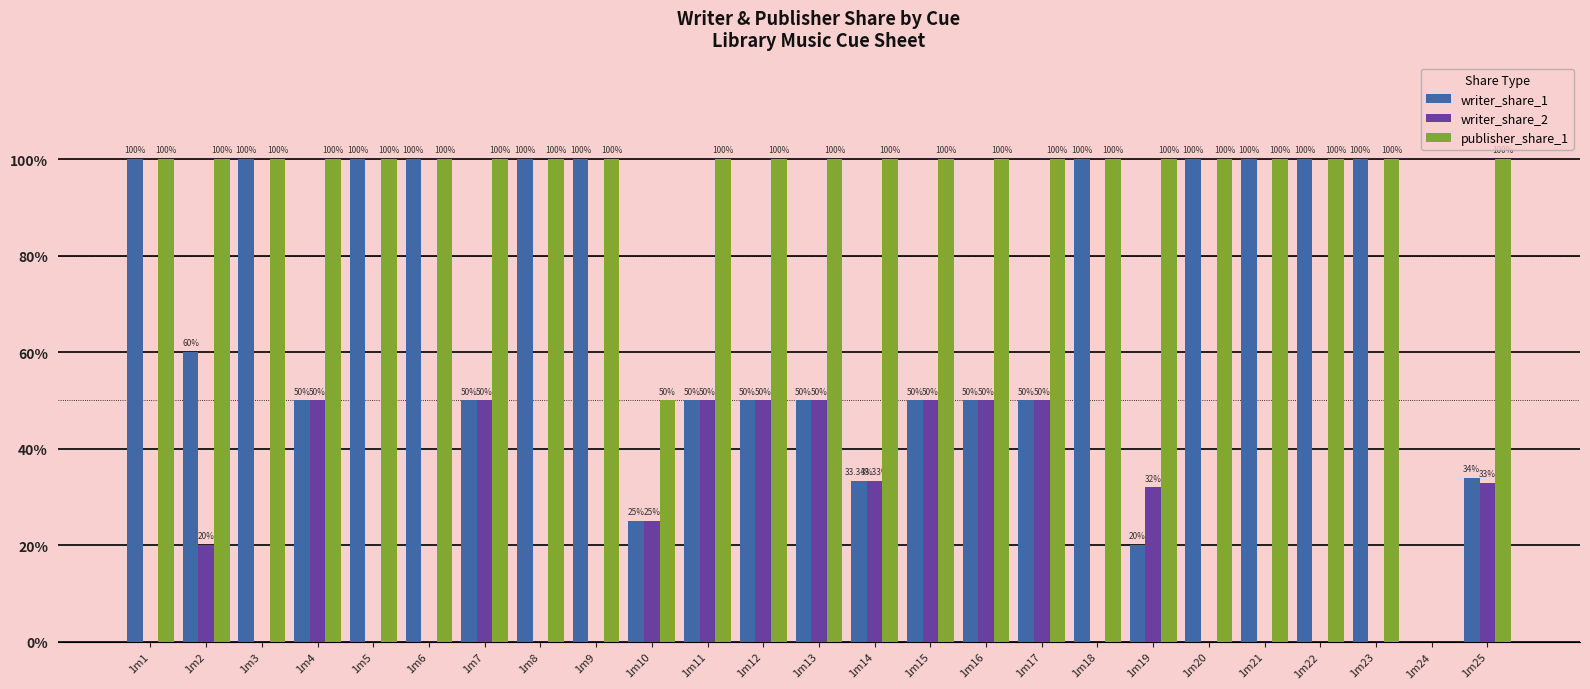

Reading left to right, what are all the values shown in this chart?

writer_share_1: 1m1=100.0	1m2=60.0	1m3=100.0	1m4=50.0	1m5=100.0	1m6=100.0	1m7=50.0	1m8=100.0	1m9=100.0	1m10=25.0	1m11=50.0	1m12=50.0	1m13=50.0	1m14=33.3	1m15=50.0	1m16=50.0	1m17=50.0	1m18=100.0	1m19=20.0	1m20=100.0	1m21=100.0	1m22=100.0	1m23=100.0	1m24=0.0	1m25=34.0
writer_share_2: 1m1=0.0	1m2=20.0	1m3=0.0	1m4=50.0	1m5=0.0	1m6=0.0	1m7=50.0	1m8=0.0	1m9=0.0	1m10=25.0	1m11=50.0	1m12=50.0	1m13=50.0	1m14=33.3	1m15=50.0	1m16=50.0	1m17=50.0	1m18=0.0	1m19=32.0	1m20=0.0	1m21=0.0	1m22=0.0	1m23=0.0	1m24=0.0	1m25=33.0
publisher_share_1: 1m1=100.0	1m2=100.0	1m3=100.0	1m4=100.0	1m5=100.0	1m6=100.0	1m7=100.0	1m8=100.0	1m9=100.0	1m10=50.0	1m11=100.0	1m12=100.0	1m13=100.0	1m14=100.0	1m15=100.0	1m16=100.0	1m17=100.0	1m18=100.0	1m19=100.0	1m20=100.0	1m21=100.0	1m22=100.0	1m23=100.0	1m24=0.0	1m25=100.0